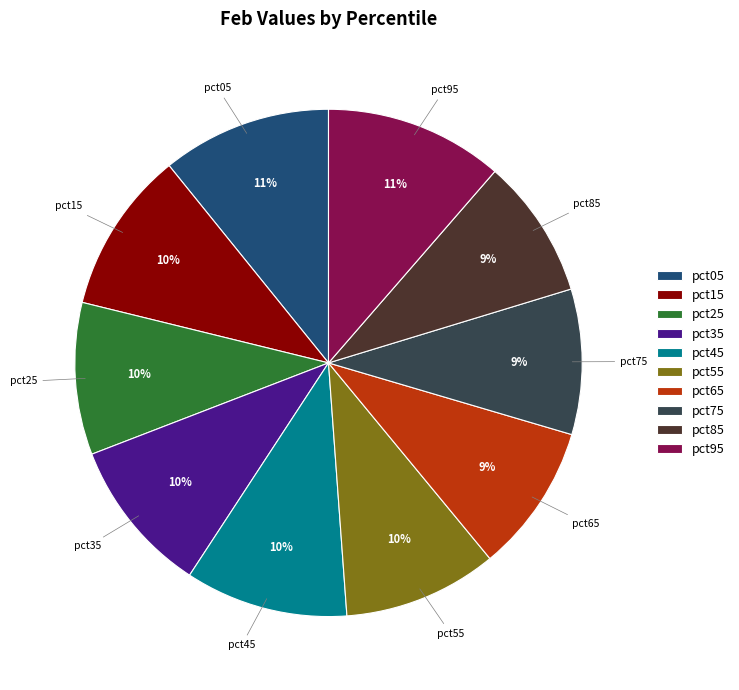

To the nearest percent, what portion does pct75 represent?

9%